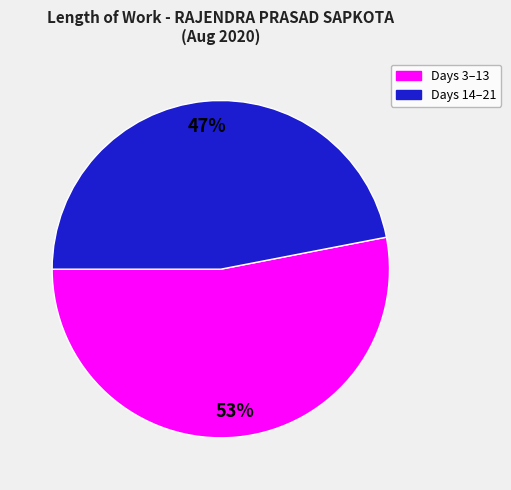

To the nearest percent, what is the difference between the largest and smallest slice percentages?

6%